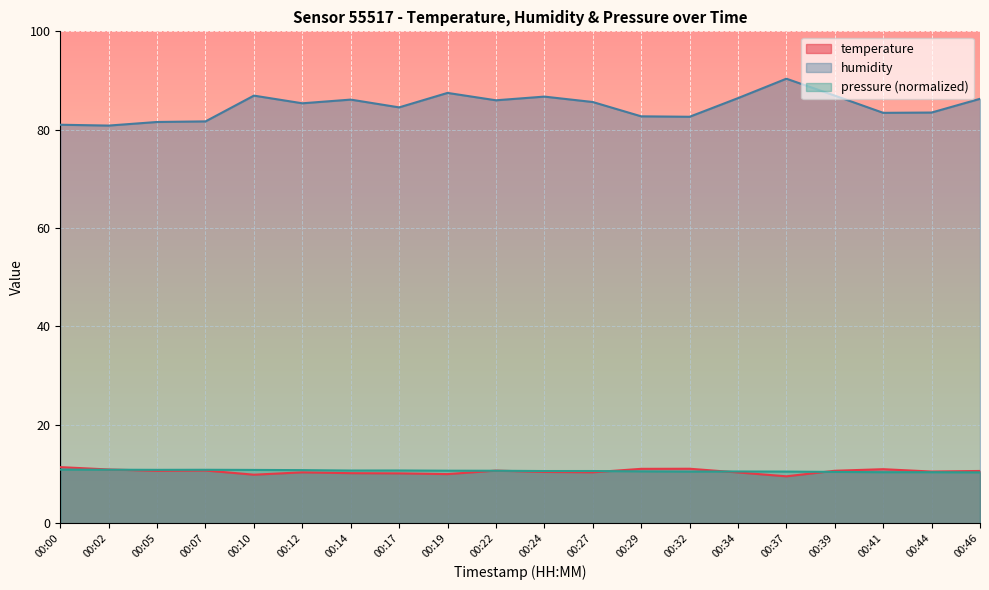

At which category does temperature reach its first local peak?

00:07